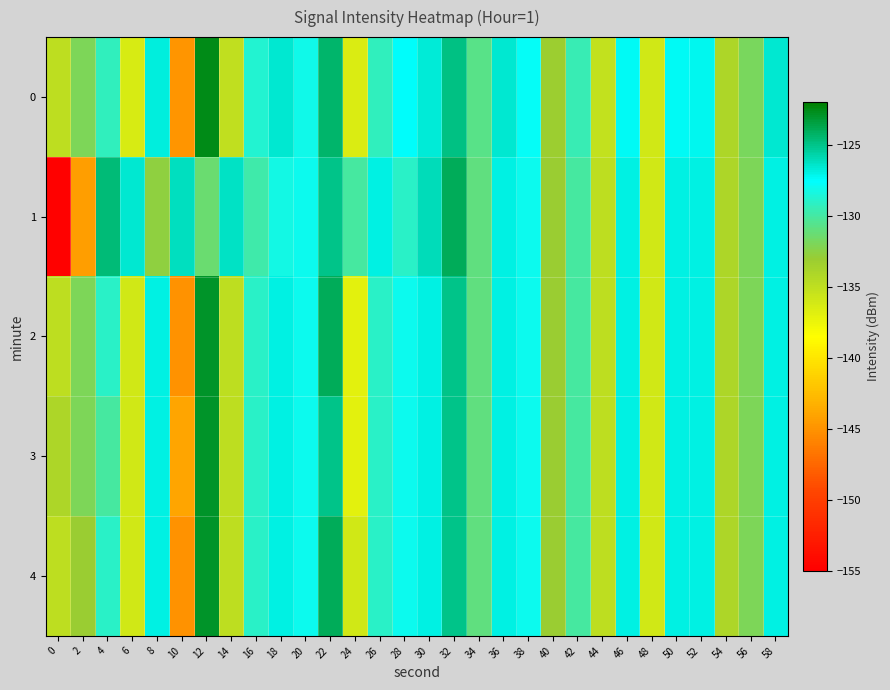

Between 10 and 24, which is larger?

24